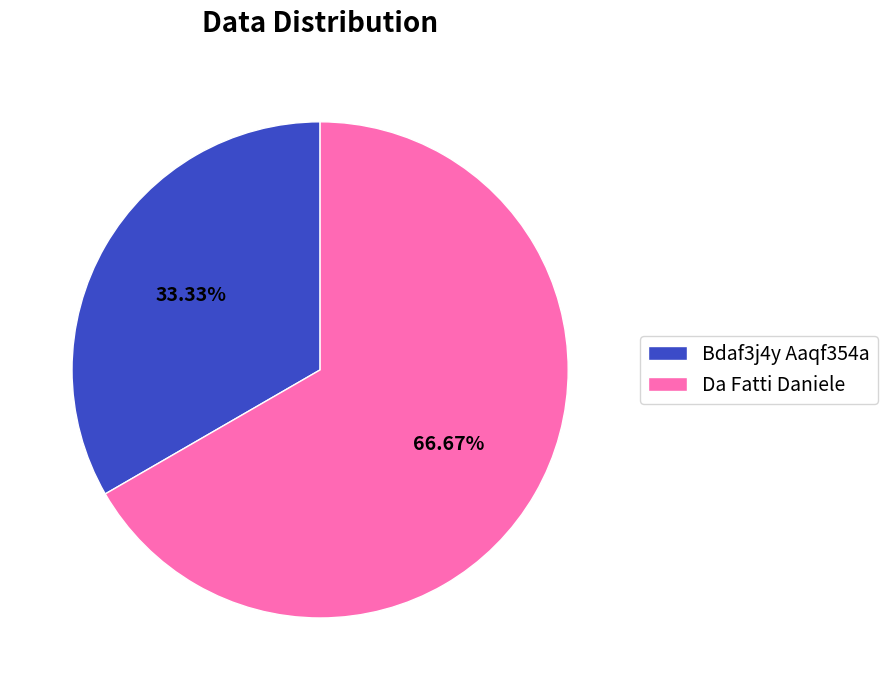

Is there a majority slice in this chart?

Yes